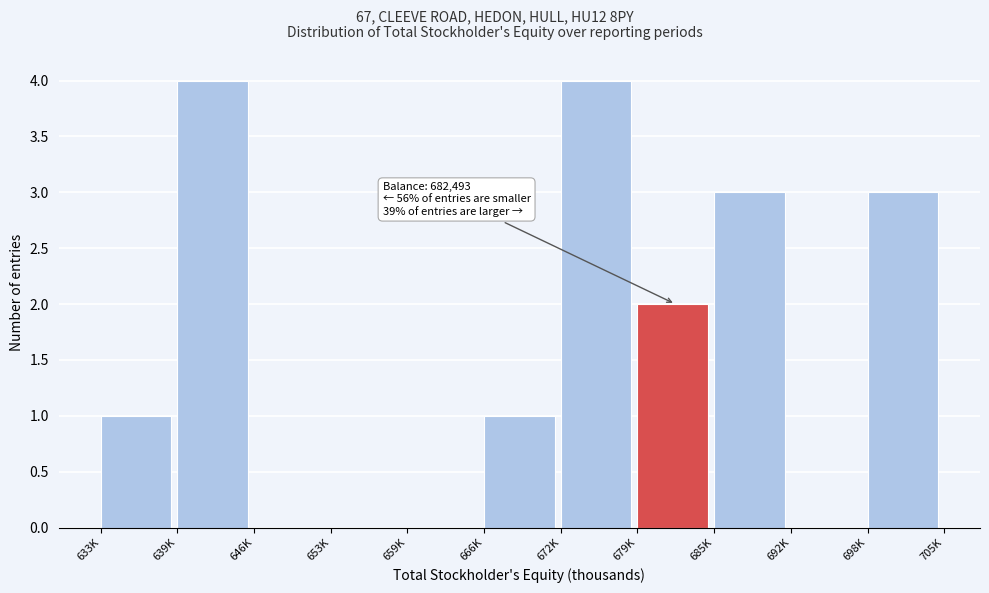

Reading left to right, list all the values displayed in this chart.

633K=1	639K=4	646K=0	653K=0	659K=0	666K=1	672K=4	679K=2	685K=3	692K=0	698K=3